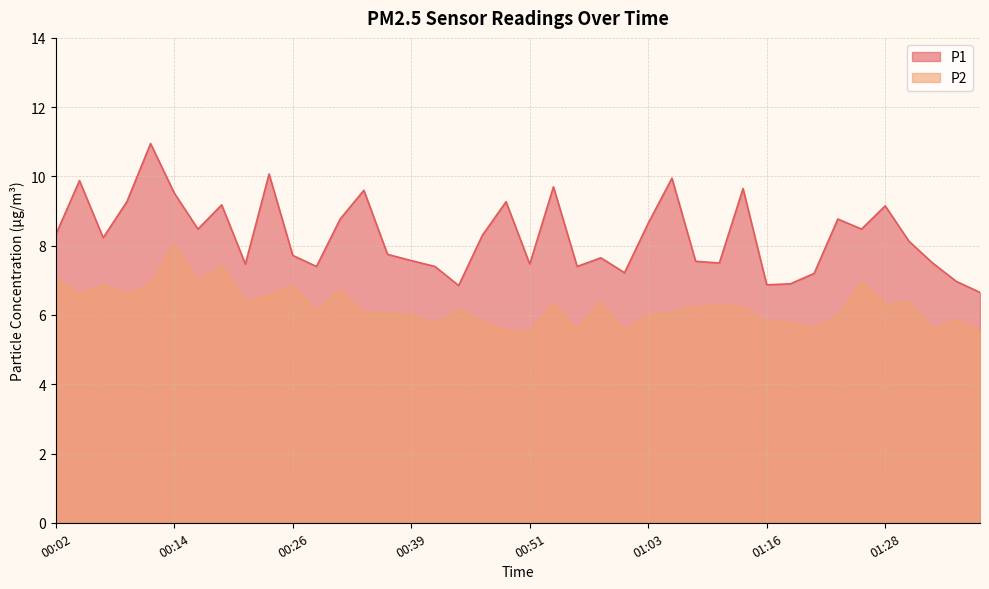

In P1, how many points are higher than both neighbors (excluding endpoints)?

12